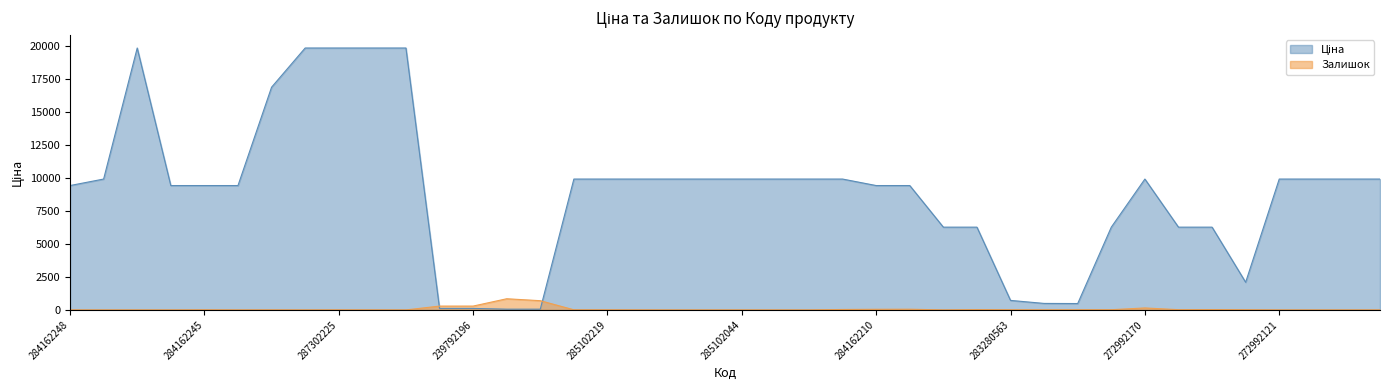

Rank the series by their average value, from lowest to highest.

Залишок, Ціна